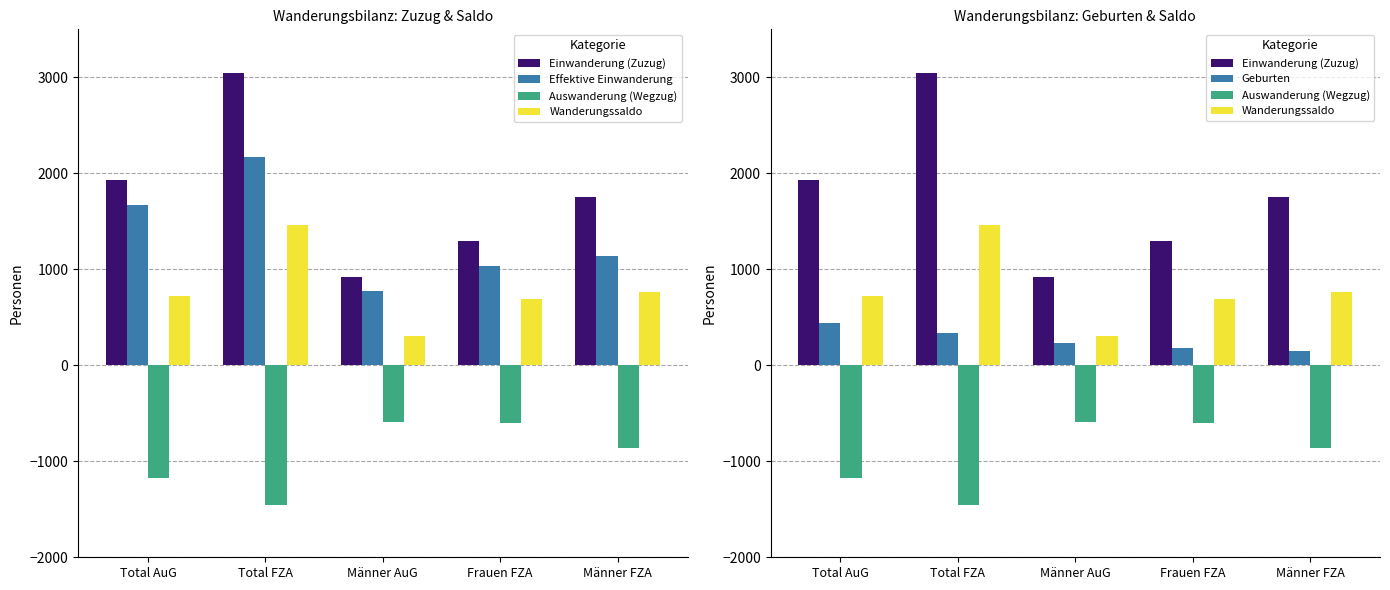

Which series has the largest total across all categories?

Einwanderung (Zuzug)